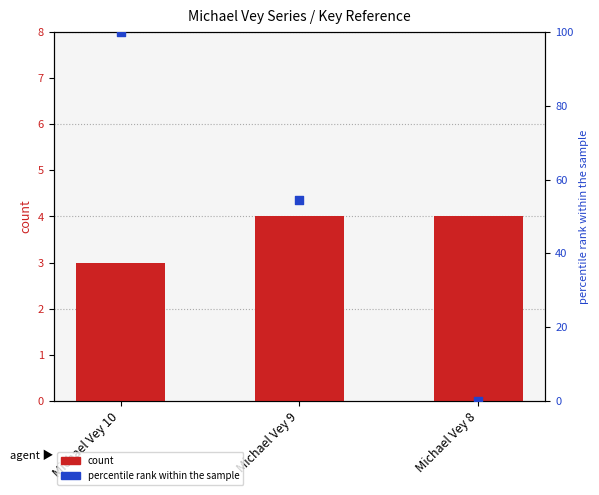

Which series has the largest total across all categories?

percentile rank within the sample